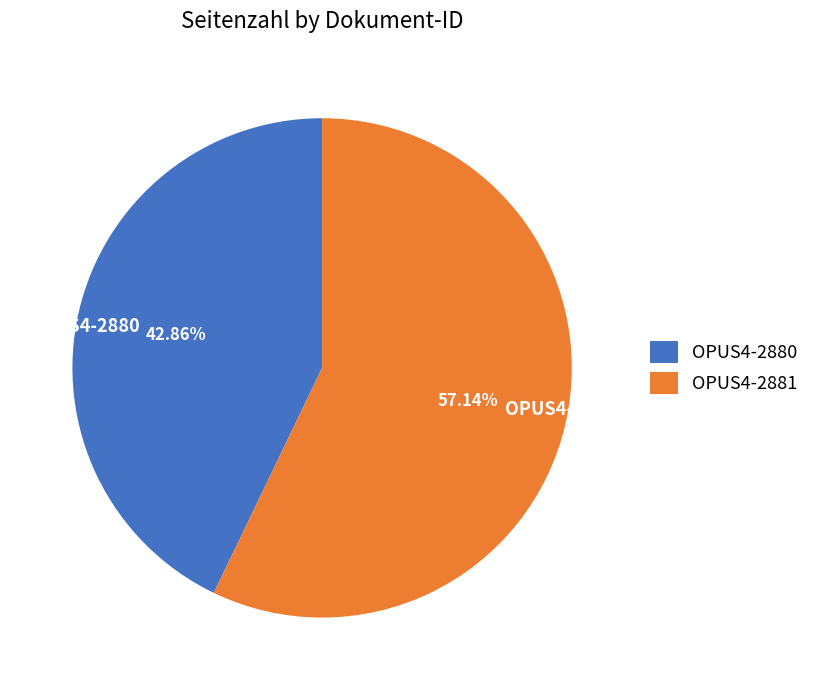

Which has a higher value, OPUS4-2880 or OPUS4-2881?

OPUS4-2881